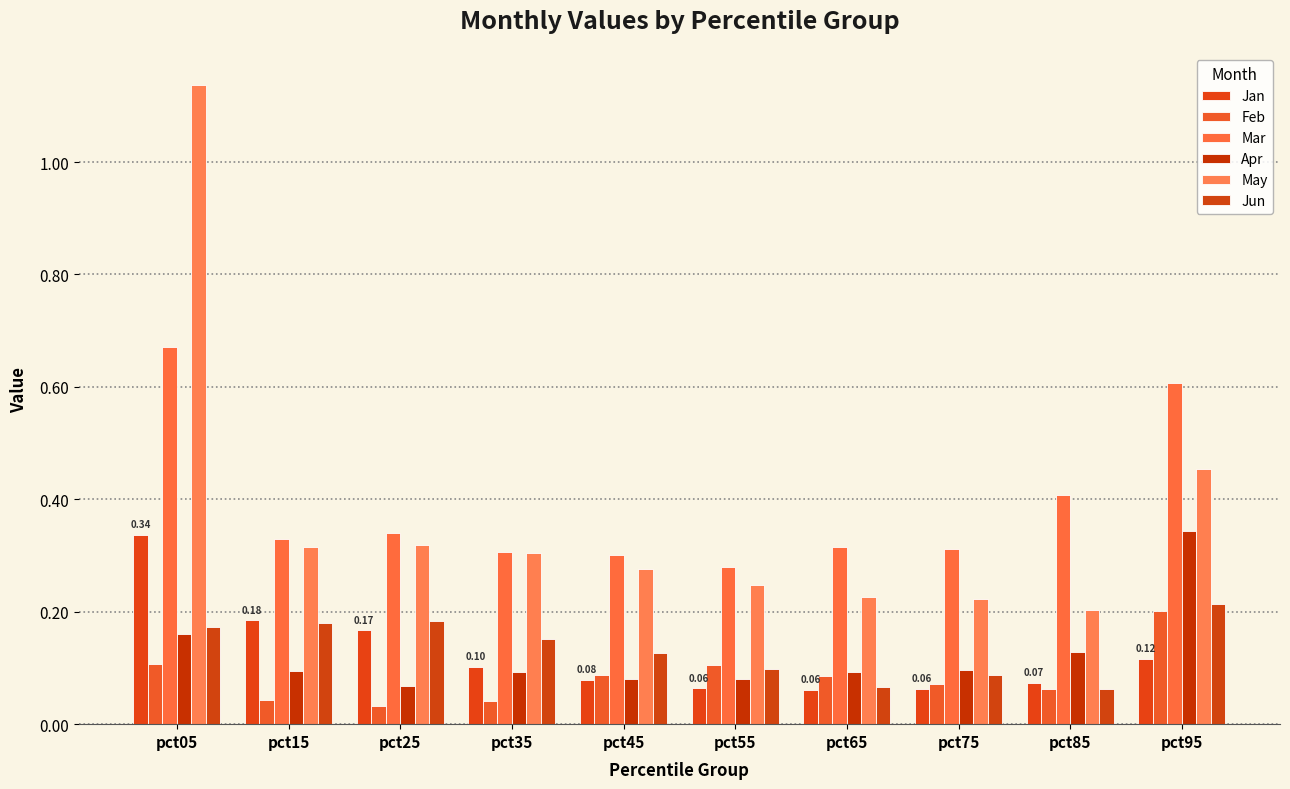

Reading left to right, list all the values displayed in this chart.

Jan: 0.3	0.2	0.2	0.1	0.1	0.1	0.1	0.1	0.1	0.1
Feb: 0.1	0.0	0.0	0.0	0.1	0.1	0.1	0.1	0.1	0.2
Mar: 0.7	0.3	0.3	0.3	0.3	0.3	0.3	0.3	0.4	0.6
Apr: 0.2	0.1	0.1	0.1	0.1	0.1	0.1	0.1	0.1	0.3
May: 1.1	0.3	0.3	0.3	0.3	0.2	0.2	0.2	0.2	0.5
Jun: 0.2	0.2	0.2	0.2	0.1	0.1	0.1	0.1	0.1	0.2